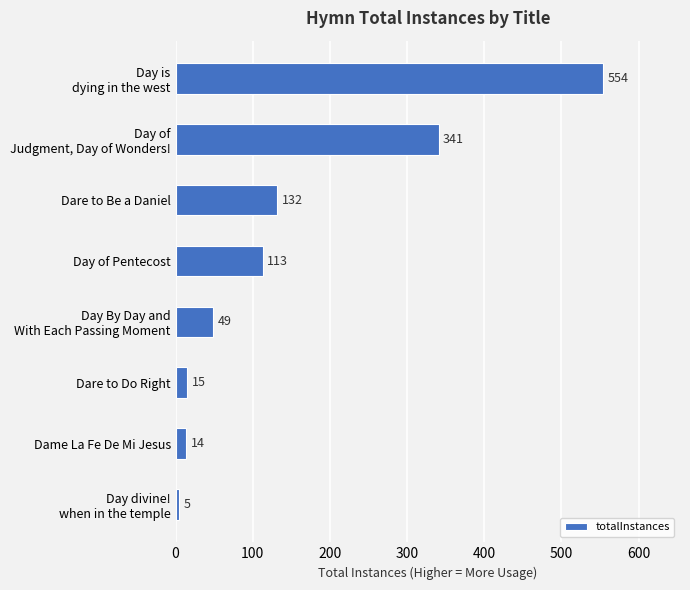

Are the bars grouped side by side (vs. stacked)?

No